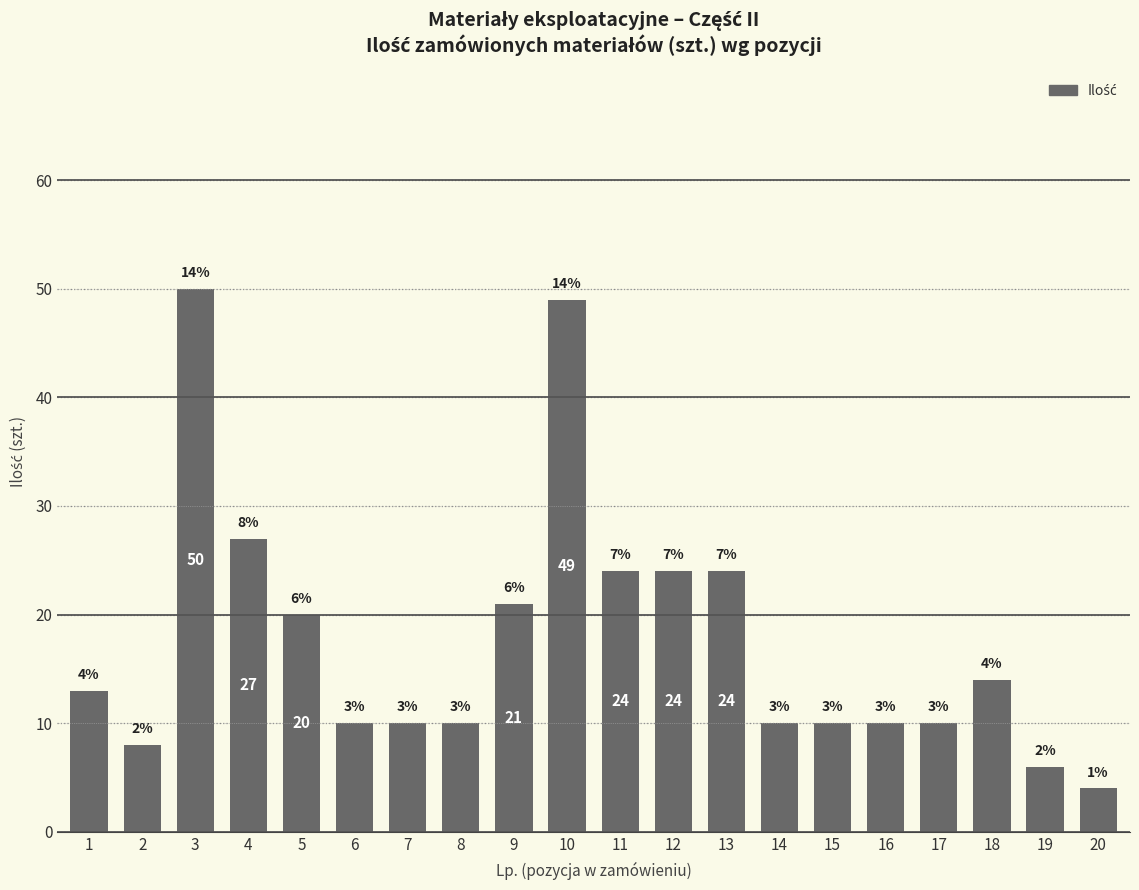

What is the minimum value shown in the chart?

4